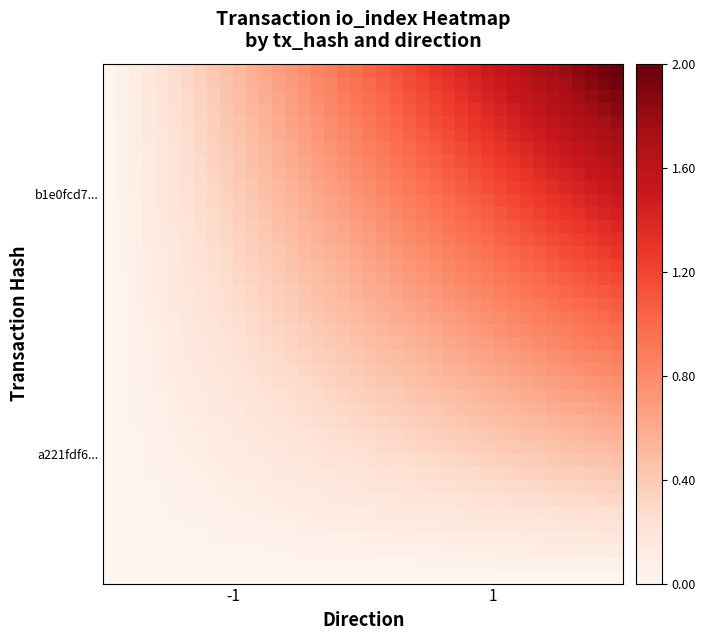

How many data points does each series have?

40